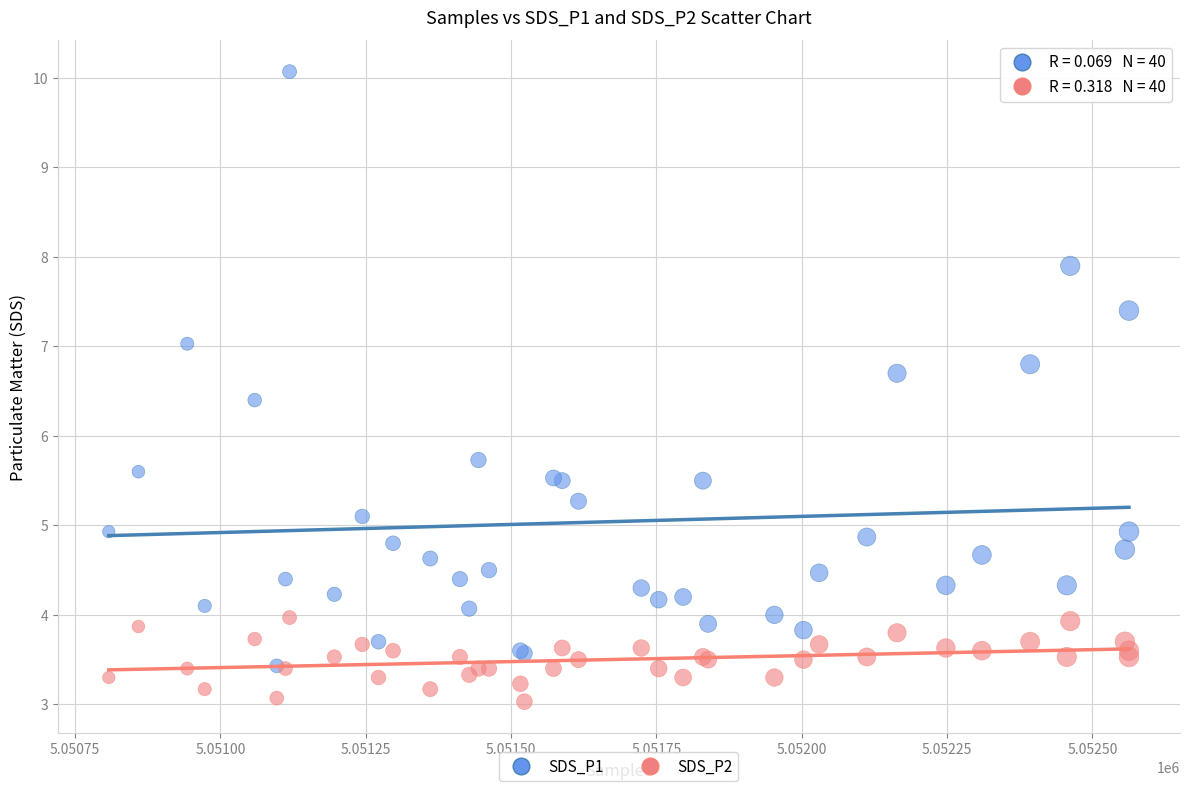

Which series has the widest spread of Y values?

SDS_P1